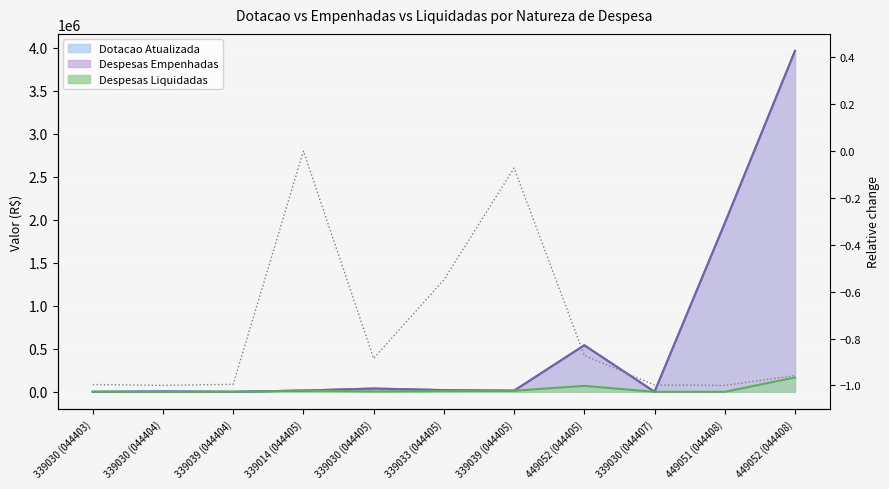

Between 339039 (044405) and 449051 (044408), which is larger?

339039 (044405)